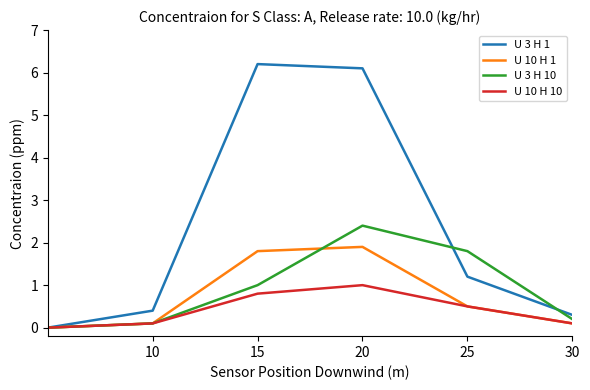

What are all the series names shown in the legend?

U 3 H 1, U 10 H 1, U 3 H 10, U 10 H 10